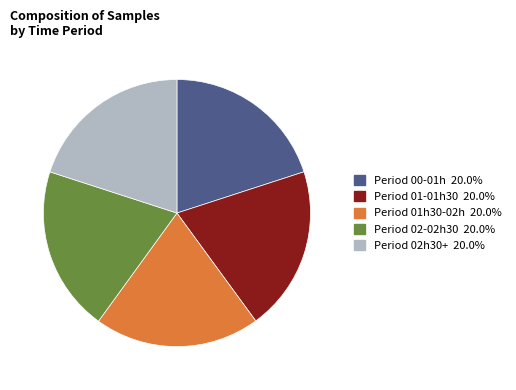

How many segments does this pie chart have?

5